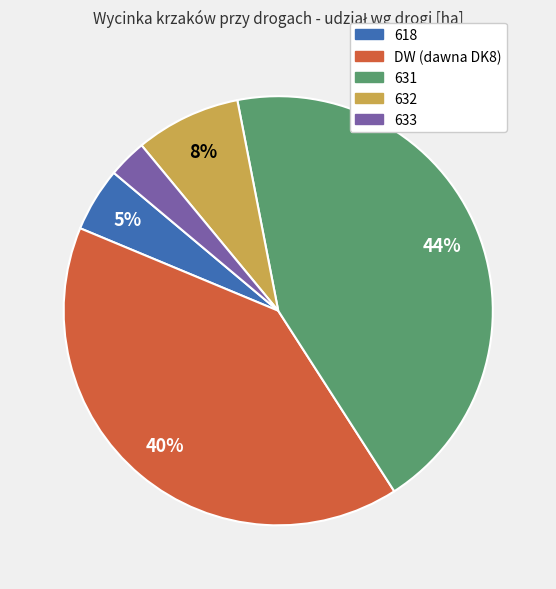

Count the number of slices in the pie.

5